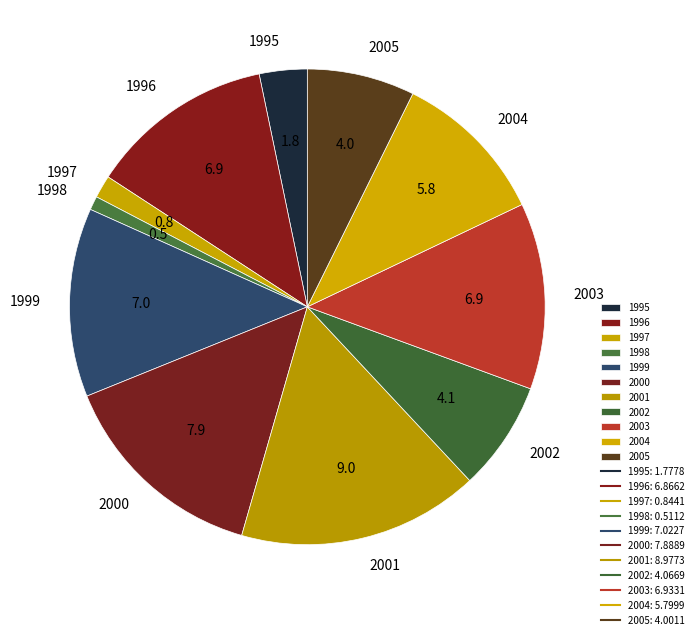

Combined, do 1998 and 2003 account for over 50%?

No